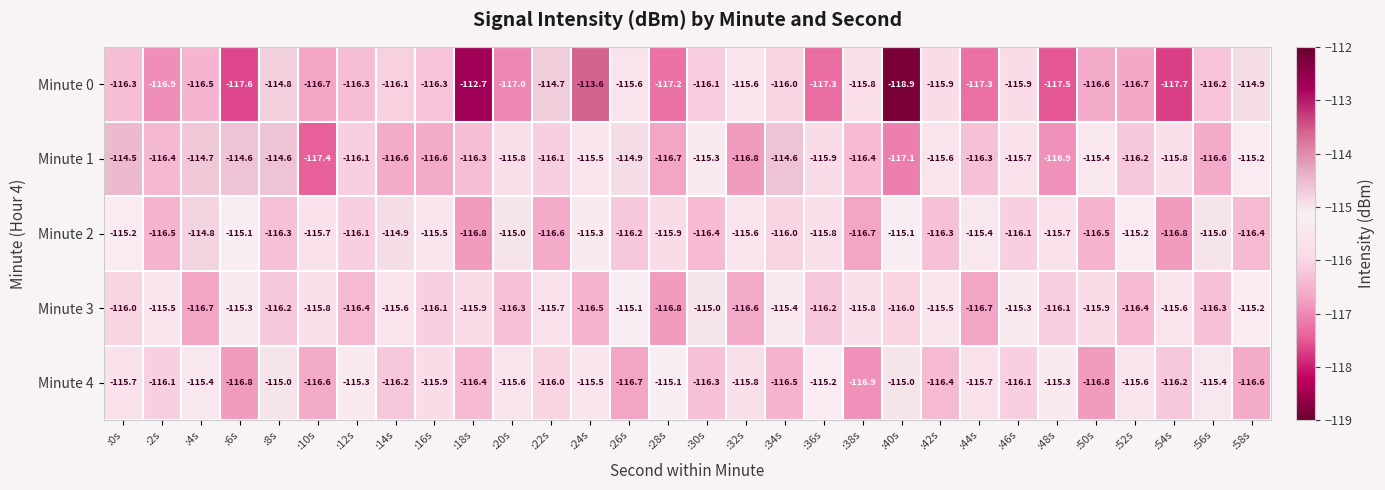

What is the difference between the highest and lowest values at :50s?

1.4